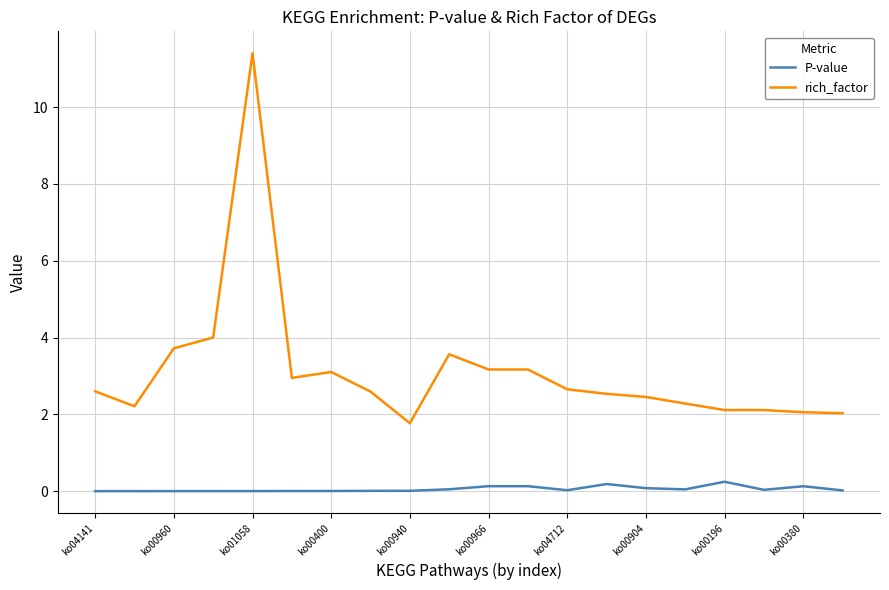

True or false: rich_factor and P-value cross at least once.

False